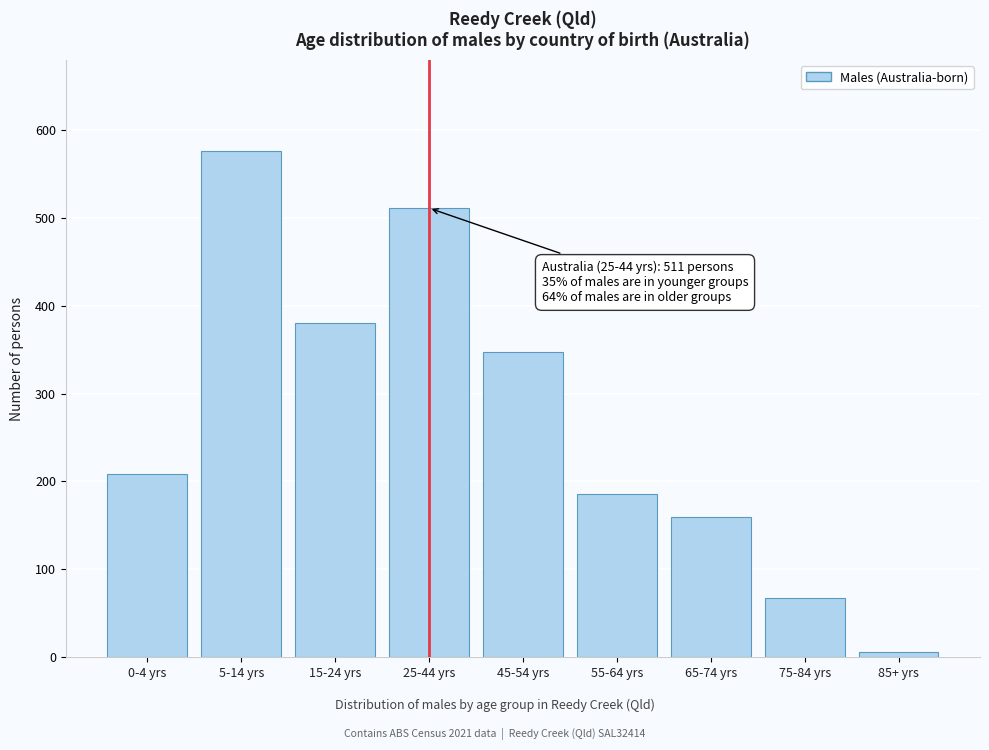

Reading left to right, list all the values displayed in this chart.

209	576	380	511	347	186	160	68	6